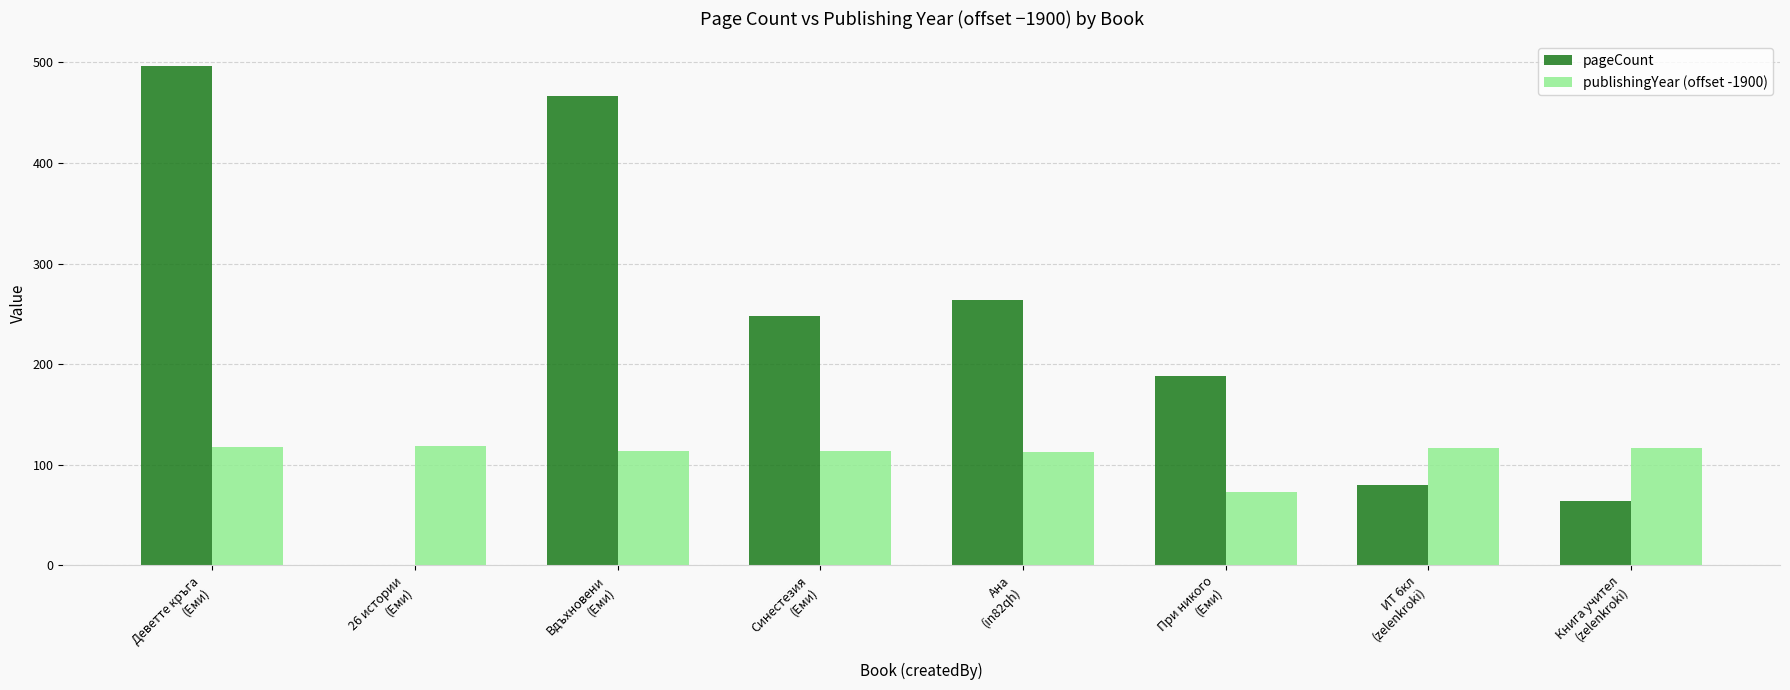

What is the maximum value for pageCount?

496